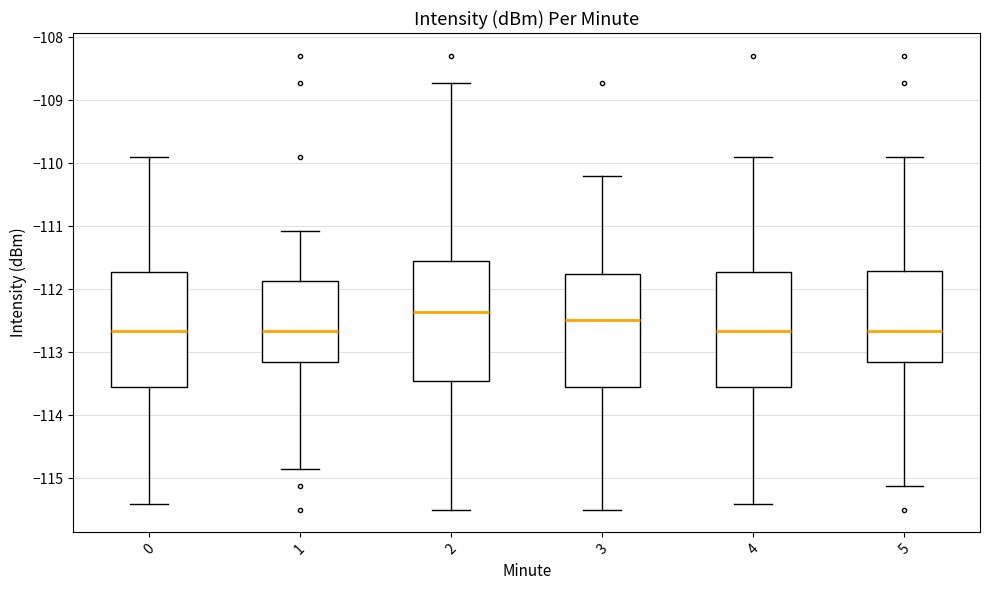

Where does the lower whisker of the box at x = 5 end on the y-axis? The values are not printed on the chart, so give them approximately, as read against the axis.

-115.1